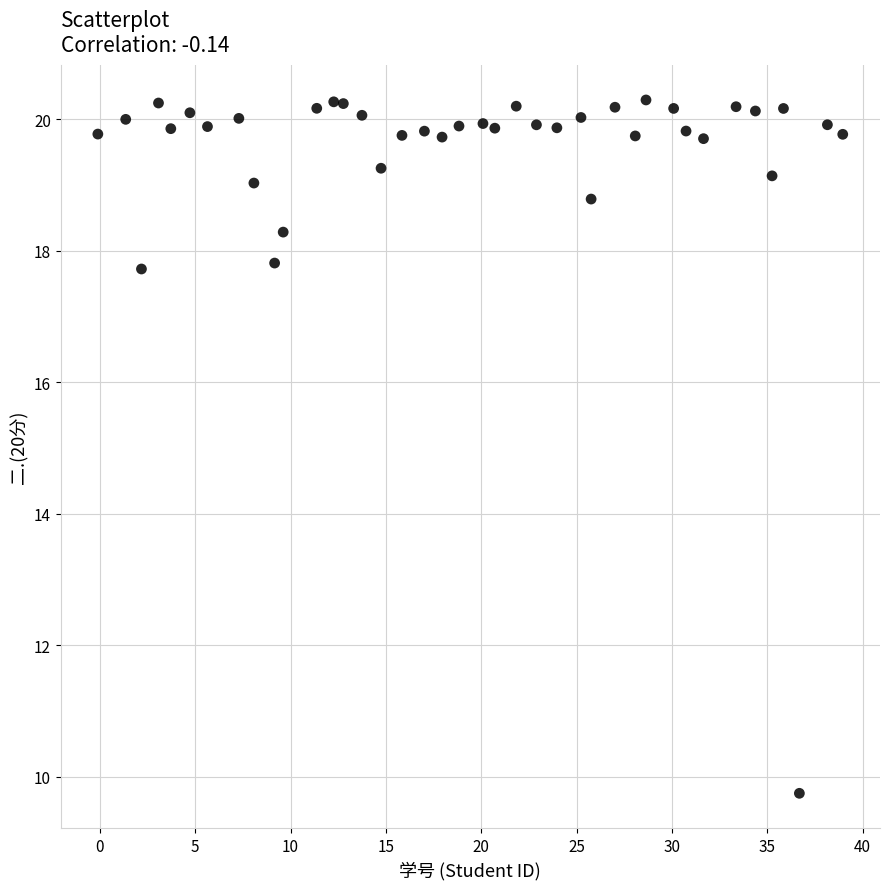

What is the range of X values (max minus min)?

39.1